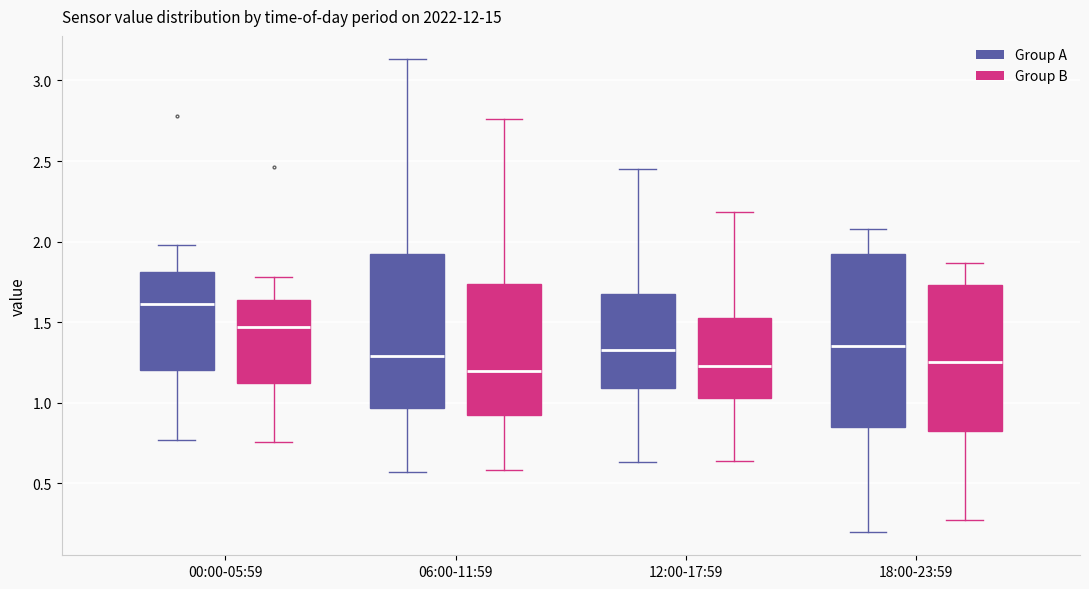

Reading left to right, read every box against the y-axis: the position of its median line, the range the box covers, and the ends of its whiskers. The values are not printed on the chart, so give them approximately, as read against the axis.

00:00-05:59 (Group A): median 1.60, box 1.20 to 1.80, whiskers 0.75 to 2.00
00:00-05:59 (Group B): median 1.45, box 1.10 to 1.65, whiskers 0.75 to 1.80
06:00-11:59 (Group A): median 1.30, box 0.95 to 1.95, whiskers 0.55 to 3.15
06:00-11:59 (Group B): median 1.20, box 0.90 to 1.75, whiskers 0.60 to 2.75
12:00-17:59 (Group A): median 1.35, box 1.10 to 1.70, whiskers 0.65 to 2.45
12:00-17:59 (Group B): median 1.25, box 1.05 to 1.55, whiskers 0.65 to 2.20
18:00-23:59 (Group A): median 1.35, box 0.85 to 1.90, whiskers 0.20 to 2.10
18:00-23:59 (Group B): median 1.25, box 0.80 to 1.75, whiskers 0.25 to 1.85